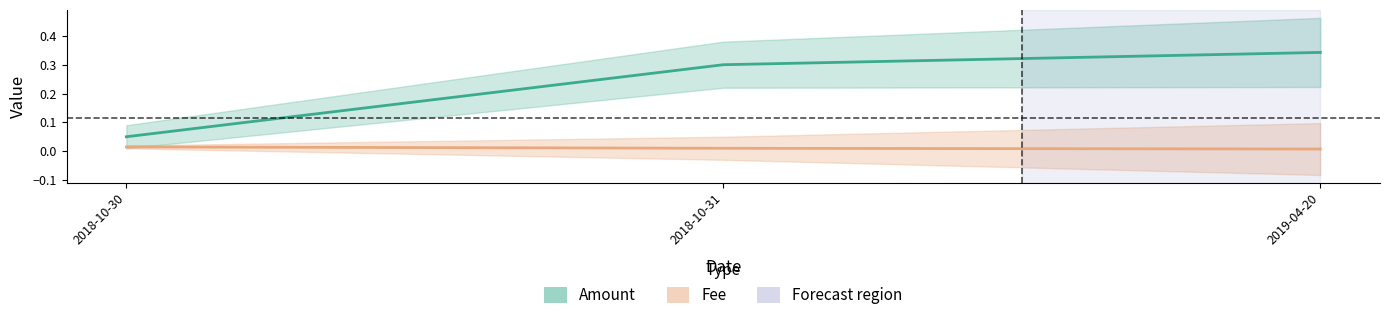

How many Fee values are between 0 and 1?

3